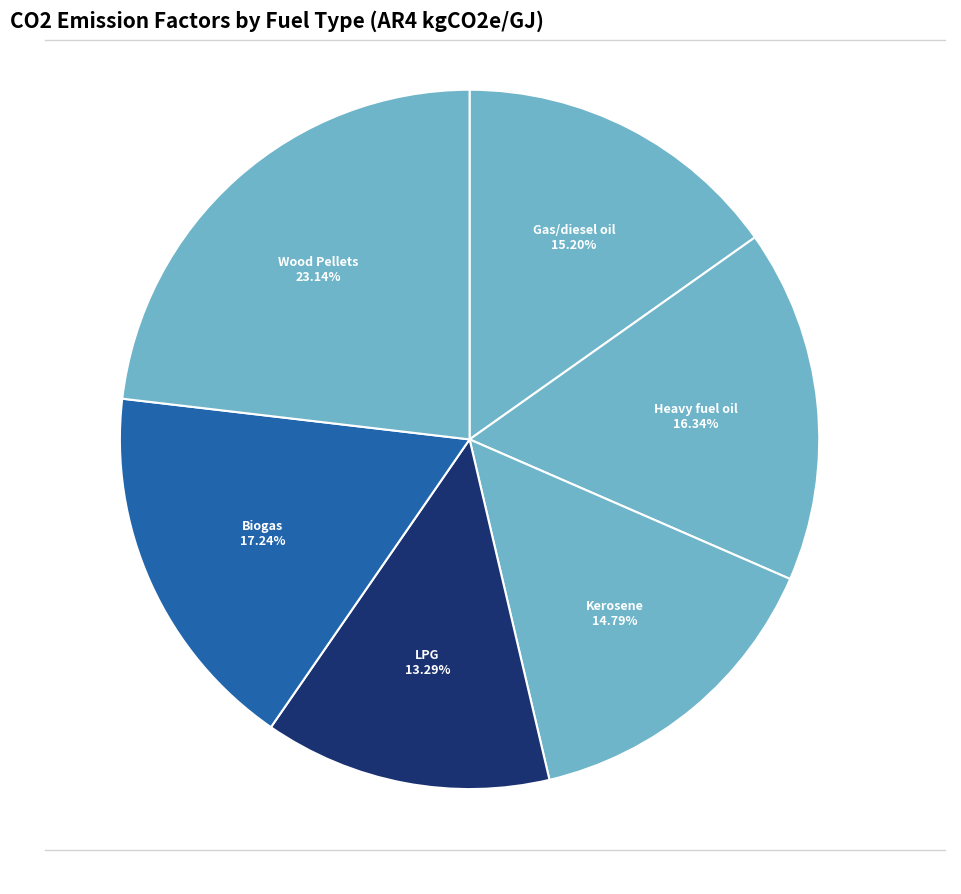

Is there any slice that represents more than half of the pie?

No